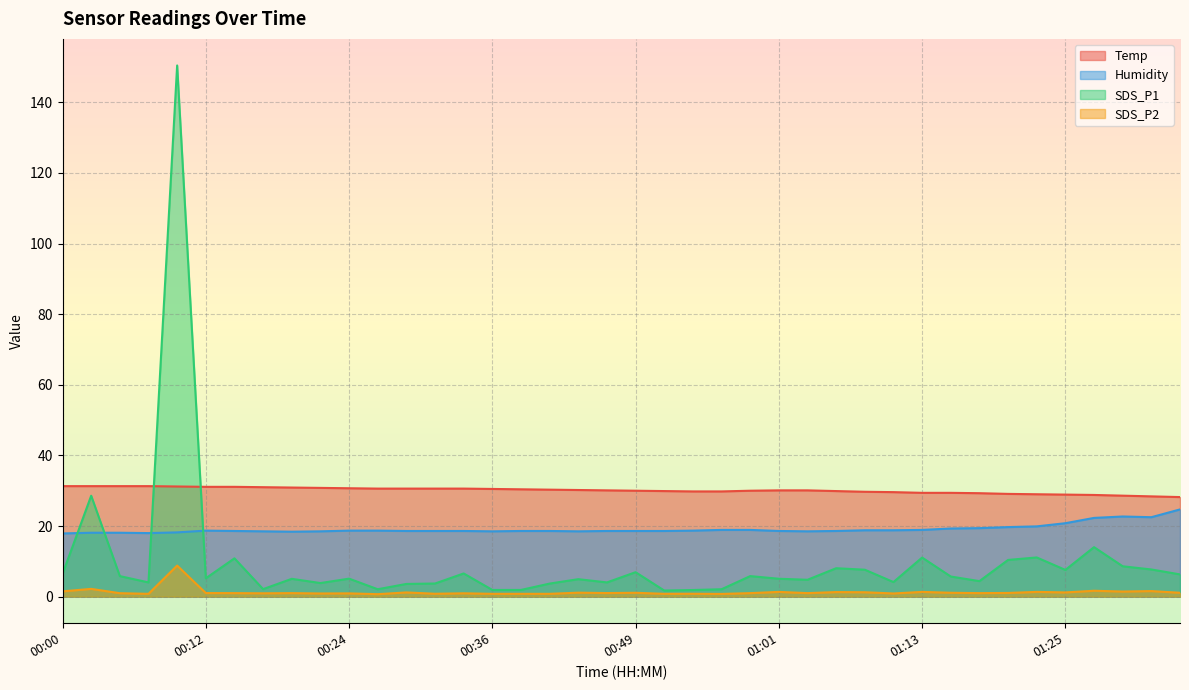

What is the sum of all SDS_P2 values?

51.4